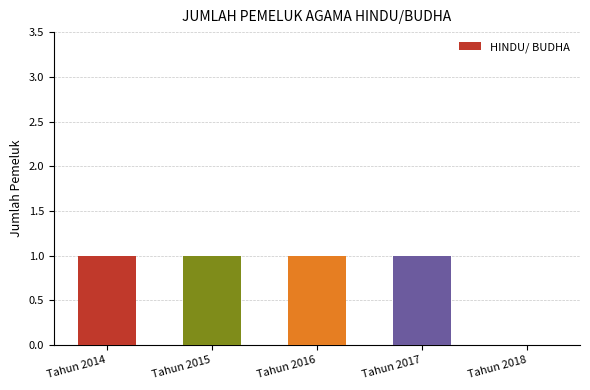

Does the chart contain stacked bars?

No